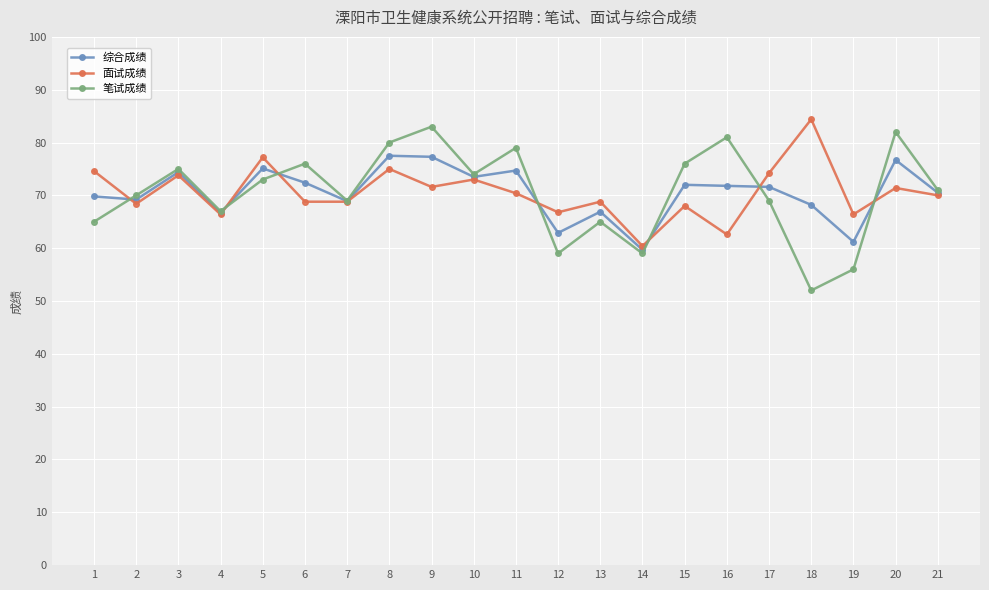

The value of 面试成绩 at 17 is 74.2. True or false?

True